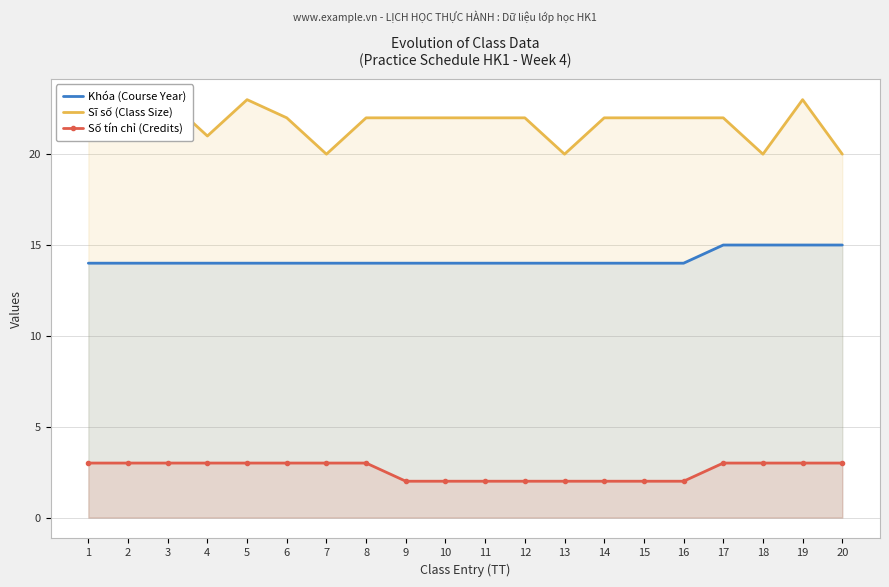

Rank the series at 18 from highest to lowest value.

Sĩ số (Class Size), Khóa (Course Year), Số tín chỉ (Credits)